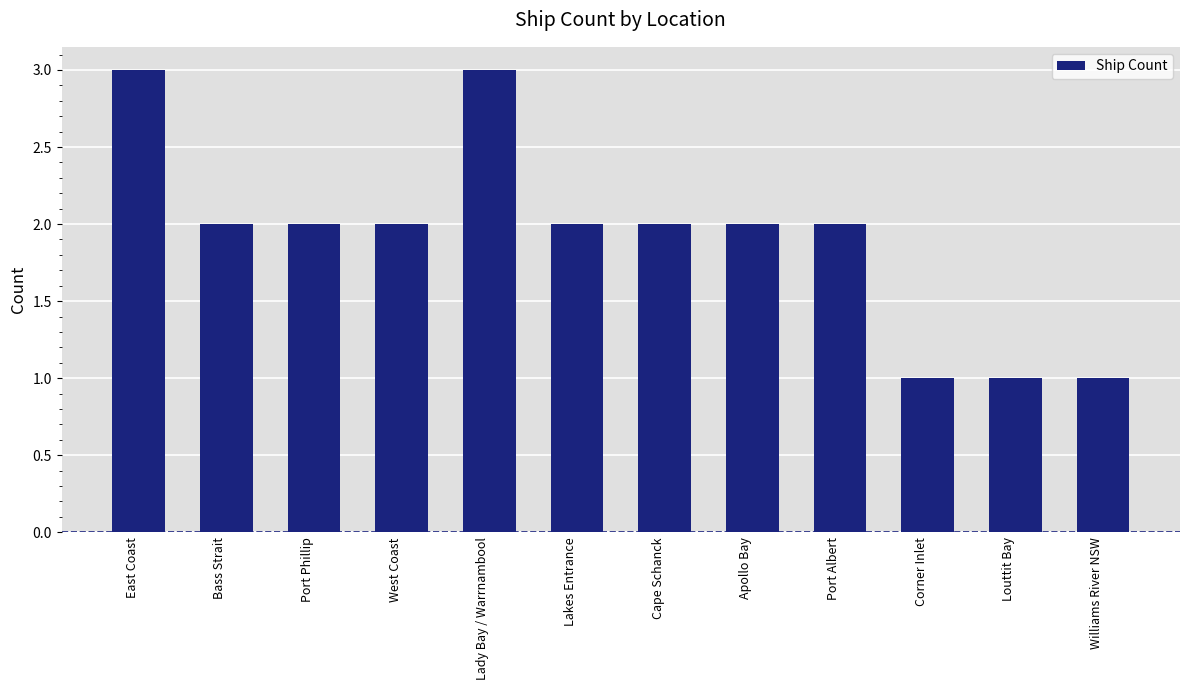

What is the greatest value displayed?

3